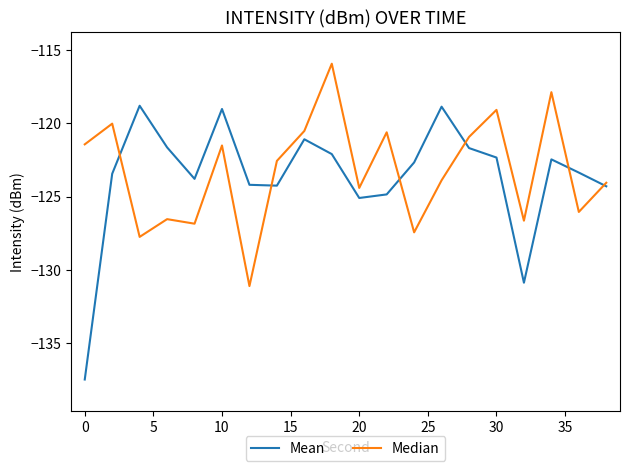

What is the greatest value displayed?

-115.9